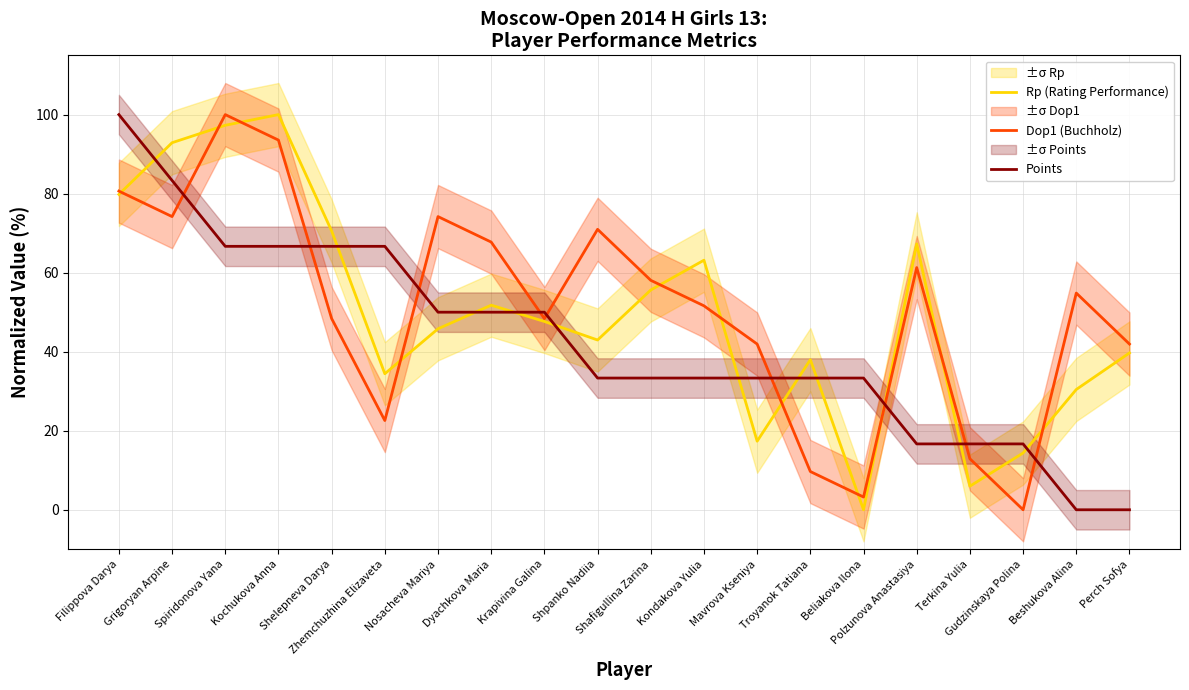

Reading left to right, list all the values displayed in this chart.

Rp (Rating Performance): Filippova Darya=79.8	Grigoryan Arpine=92.9	Spiridonova Yana=97.3	Kochukova Anna=100.0	Shelepneva Darya=70.6	Zhemchuzhina Elizaveta=34.4	Nosacheva Mariya=45.8	Dyachkova Maria=51.8	Krapivina Galina=47.7	Shpanko Nadiia=43.0	Shafigullina Zarina=55.6	Kondakova Yulia=63.2	Mavrova Kseniya=17.4	Troyanok Tatiana=38.0	Beliakova Ilona=0.0	Polzunova Anastasiya=67.3	Terkina Yulia=6.0	Gudzinskaya Polina=14.4	Beshukova Alina=30.4	Perch Sofya=39.7
Dop1 (Buchholz): Filippova Darya=80.6	Grigoryan Arpine=74.2	Spiridonova Yana=100.0	Kochukova Anna=93.5	Shelepneva Darya=48.4	Zhemchuzhina Elizaveta=22.6	Nosacheva Mariya=74.2	Dyachkova Maria=67.7	Krapivina Galina=48.4	Shpanko Nadiia=71.0	Shafigullina Zarina=58.1	Kondakova Yulia=51.6	Mavrova Kseniya=41.9	Troyanok Tatiana=9.7	Beliakova Ilona=3.2	Polzunova Anastasiya=61.3	Terkina Yulia=12.9	Gudzinskaya Polina=0.0	Beshukova Alina=54.8	Perch Sofya=41.9
Points: Filippova Darya=100.0	Grigoryan Arpine=83.3	Spiridonova Yana=66.7	Kochukova Anna=66.7	Shelepneva Darya=66.7	Zhemchuzhina Elizaveta=66.7	Nosacheva Mariya=50.0	Dyachkova Maria=50.0	Krapivina Galina=50.0	Shpanko Nadiia=33.3	Shafigullina Zarina=33.3	Kondakova Yulia=33.3	Mavrova Kseniya=33.3	Troyanok Tatiana=33.3	Beliakova Ilona=33.3	Polzunova Anastasiya=16.7	Terkina Yulia=16.7	Gudzinskaya Polina=16.7	Beshukova Alina=0.0	Perch Sofya=0.0